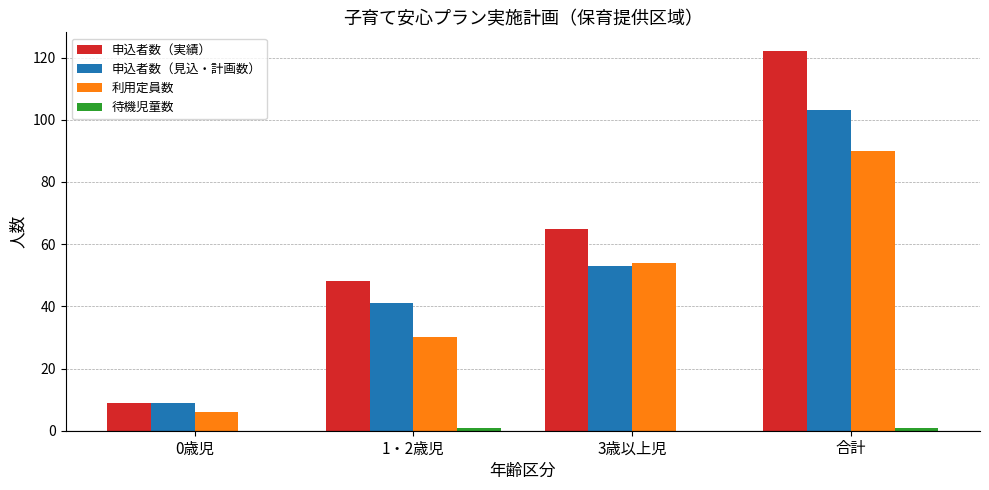

Are the bars horizontal?

No